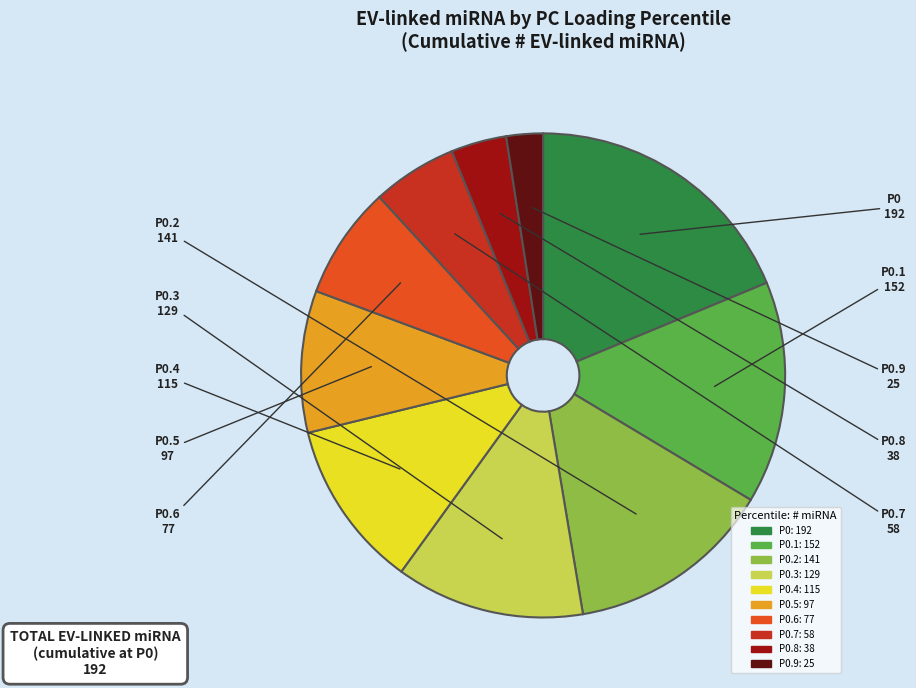

Is there a majority slice in this chart?

No